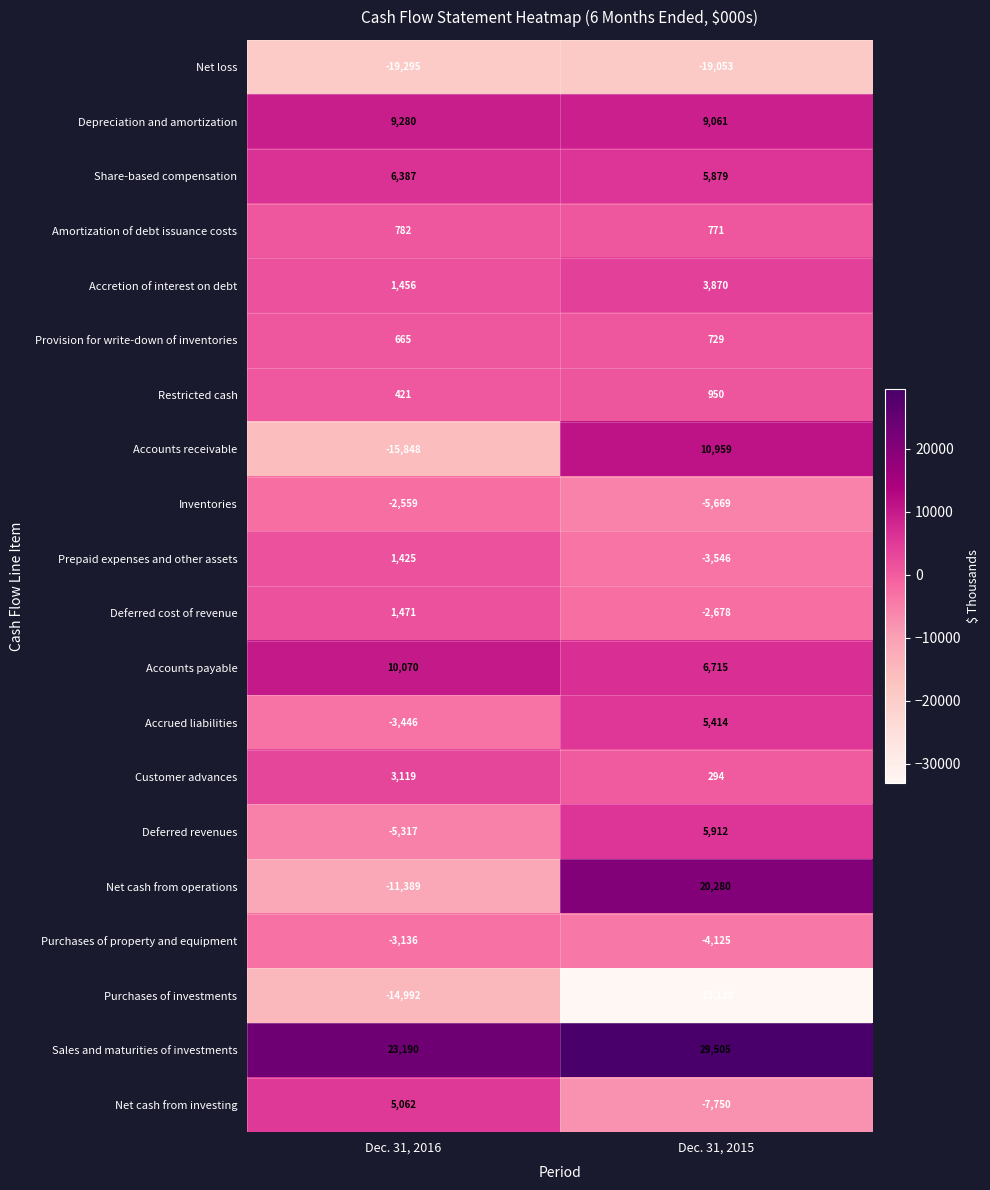

What is the smallest value displayed?

-33130